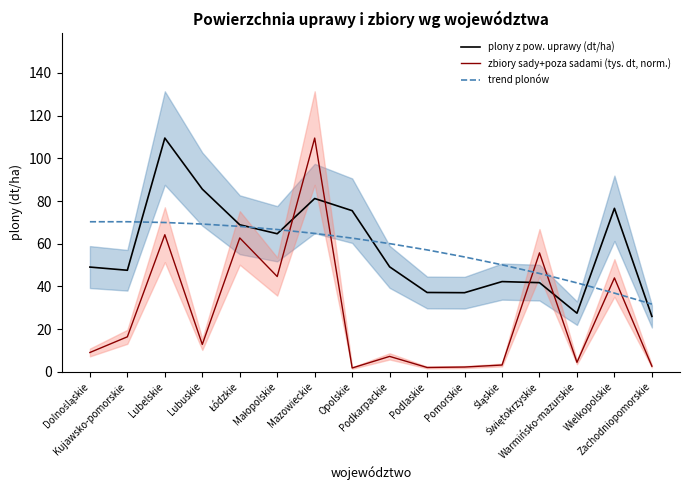

What is the sum of the plony z pow. uprawy (dt/ha) values at Wielkopolskie and Warmińsko-mazurskie?

104.1